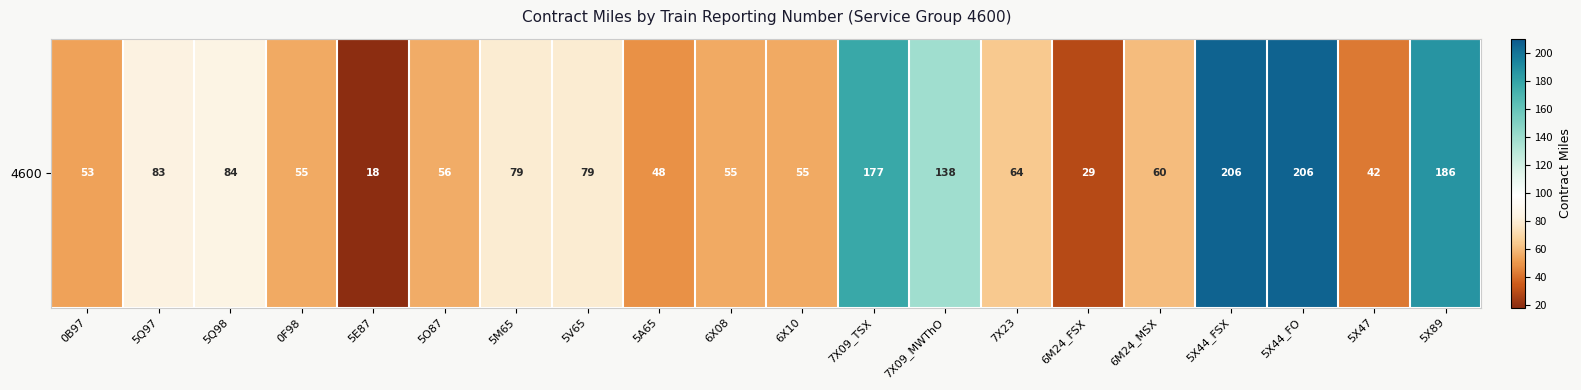

How many values are below 64?

10